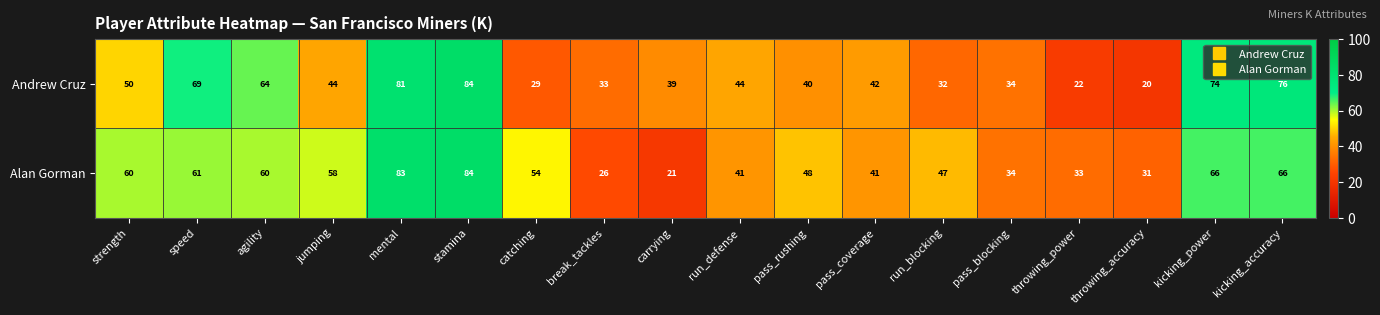

What is the spread (max minus min) of values at strength?

10